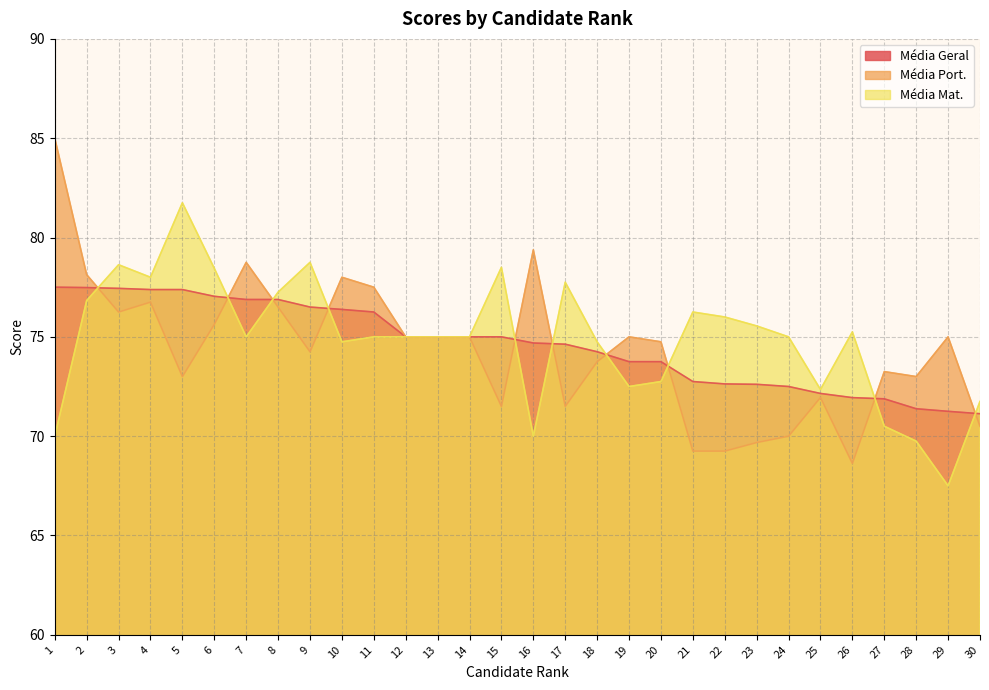

What is the sum of all Média Port. values?

2231.2